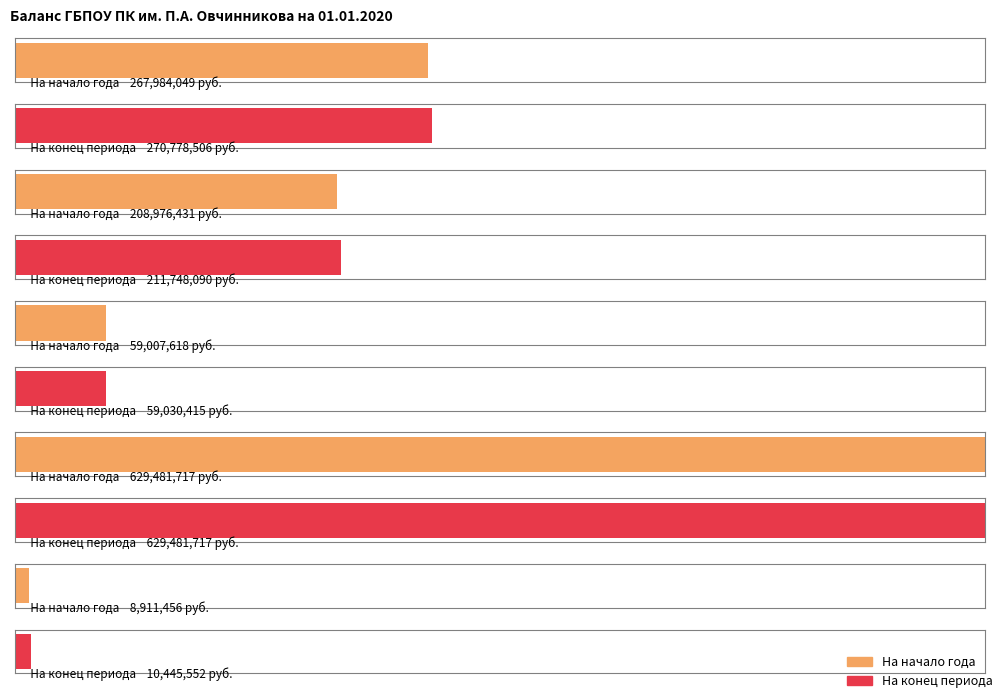

List the series in order of their peak value, lowest first.

На начало года (всего), На конец периода (итого)